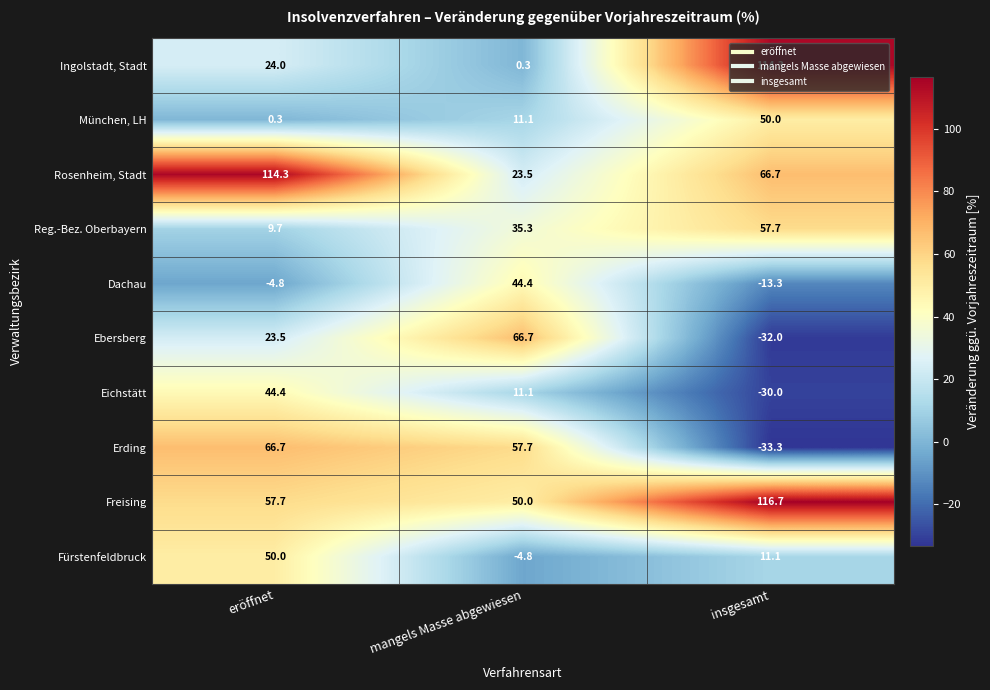

How many data points in Freising are above 57?

2